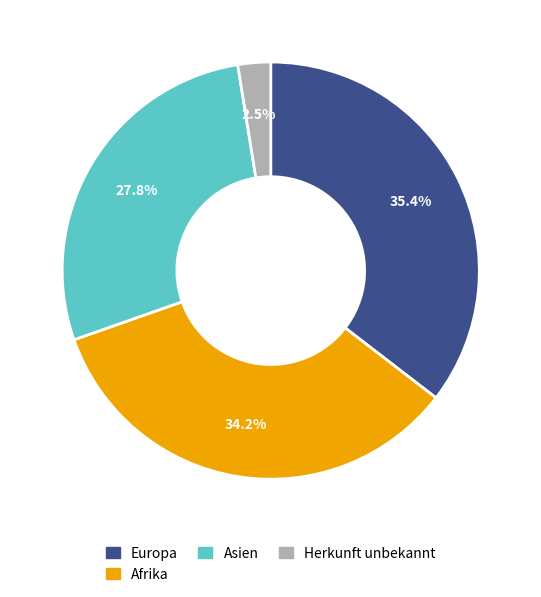

Is there any slice that represents more than half of the pie?

No